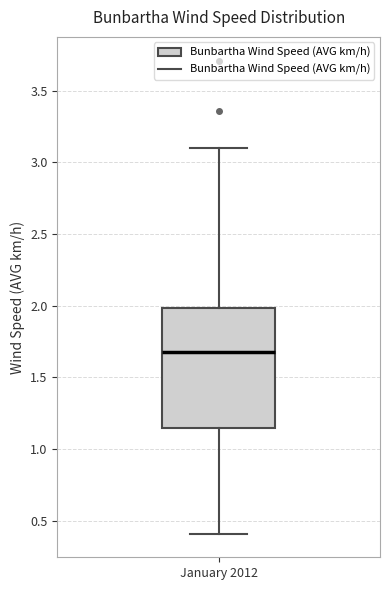

Transcribe this box plot: give where the median line is, the range the box spans, and where the two whiskers end, as read against the y-axis. The values are not printed on the chart, so give them approximately, as read against the axis.

median 1.70, box 1.15 to 2.00, whiskers 0.40 to 3.10